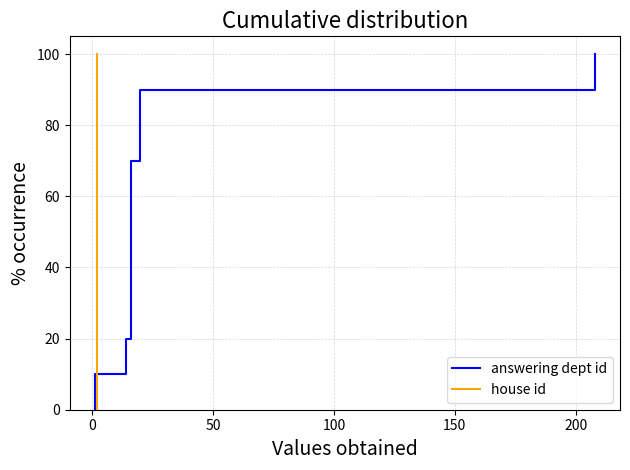

True or false: house id has more than 1 interior local peaks.

False